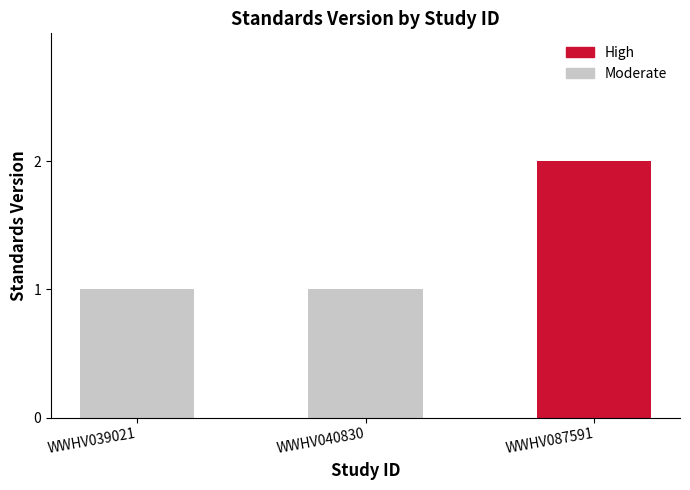

Reading left to right, transcribe all the data shown in this chart.

1	1	2